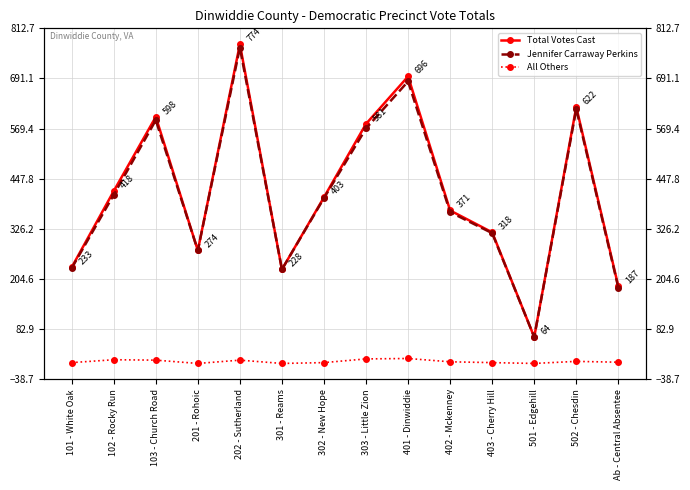

List the series in order of their peak value, lowest first.

All Others, Jennifer Carraway Perkins, Total Votes Cast